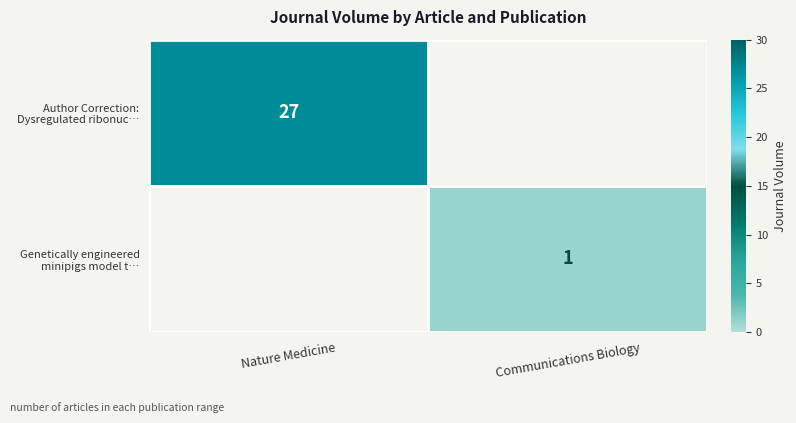

Rank the categories by Genetically engineered minipigs model t… value from highest to lowest.

Communications Biology, Nature Medicine